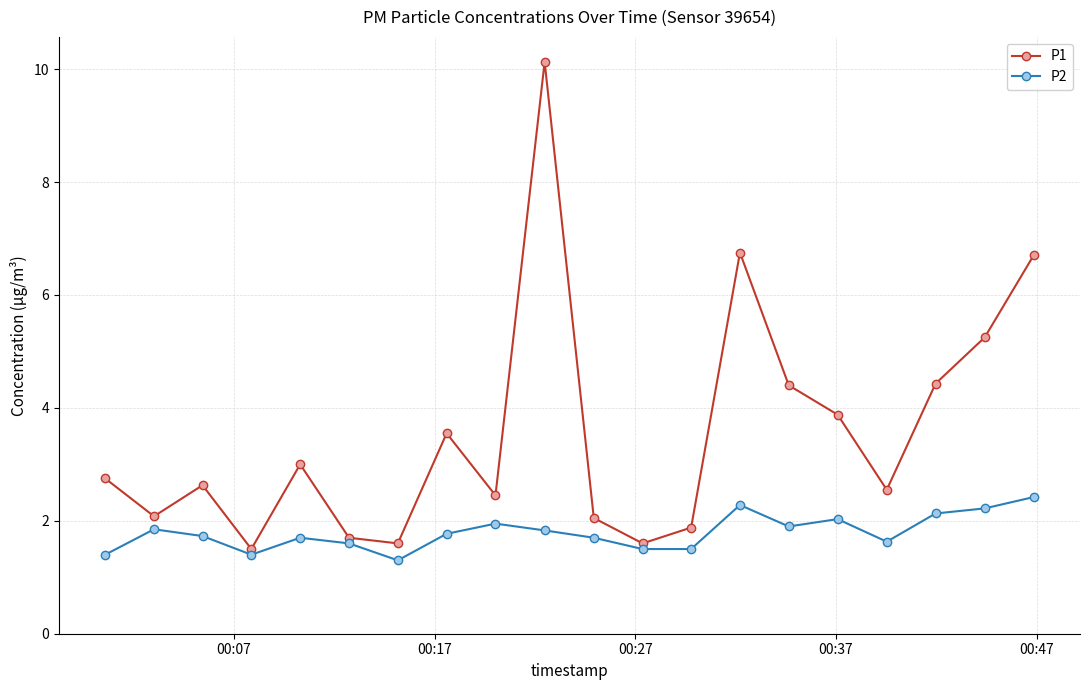

Rank the series by their average value, from lowest to highest.

P2, P1